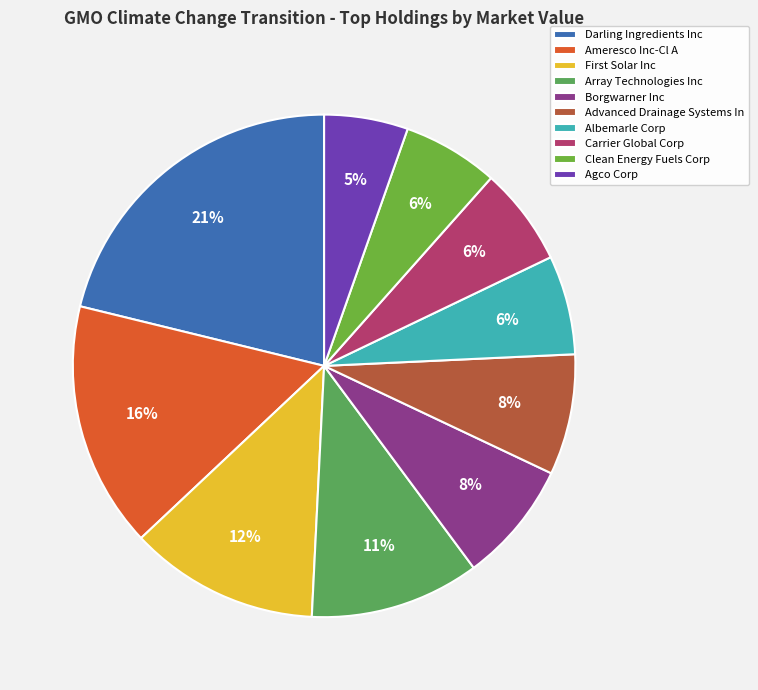

Which category has the biggest portion of the pie?

Darling Ingredients Inc